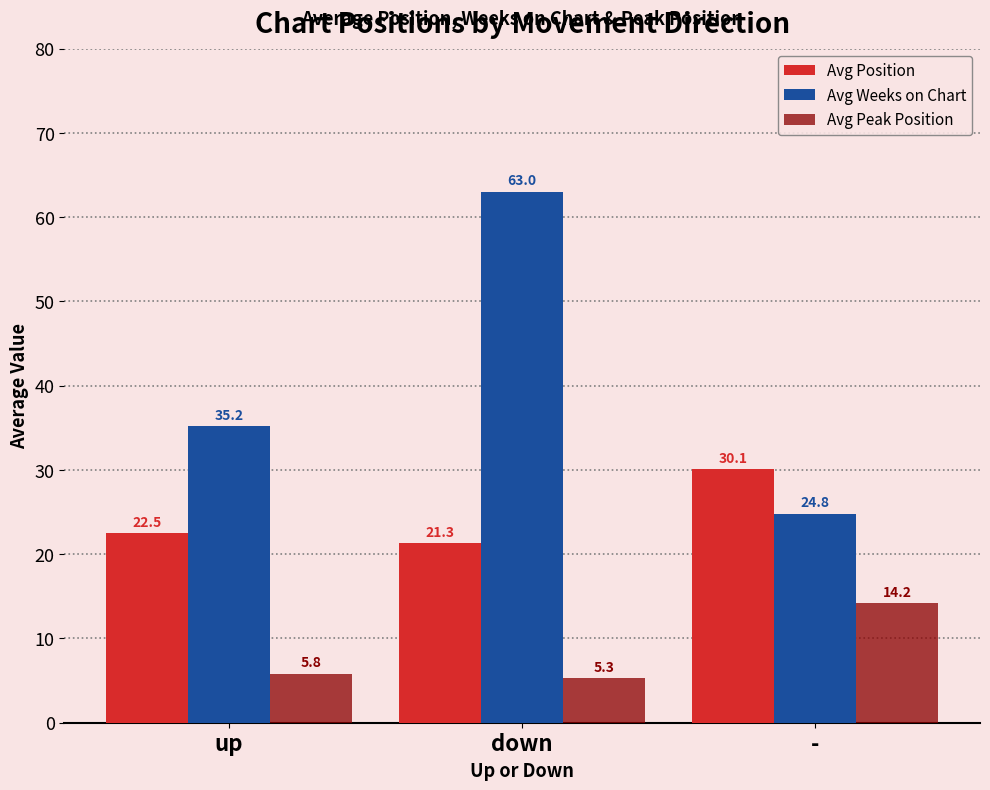

What is the minimum value shown in the chart?

5.3